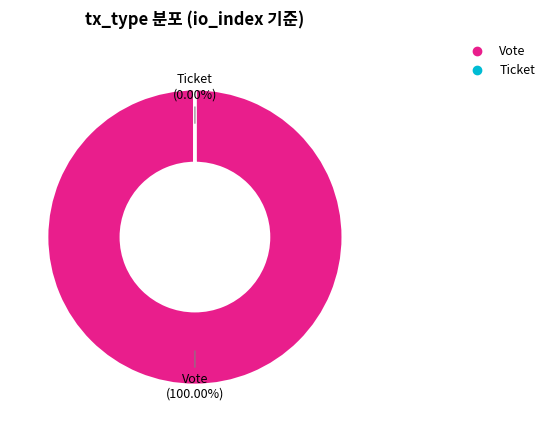

To the nearest percent, what is the combined percentage of Ticket and Vote?

100%